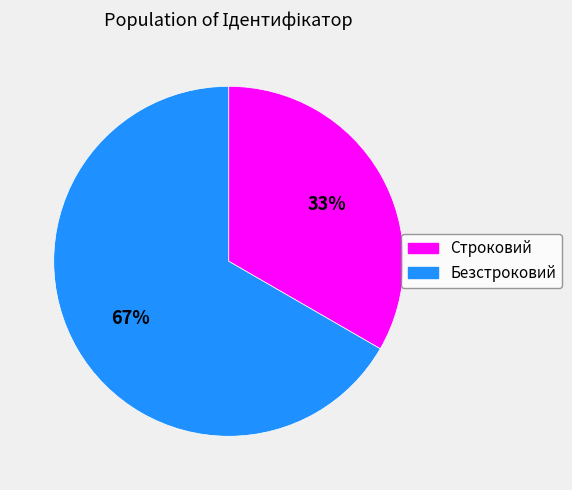

What is the smallest slice in the pie chart?

Строковий